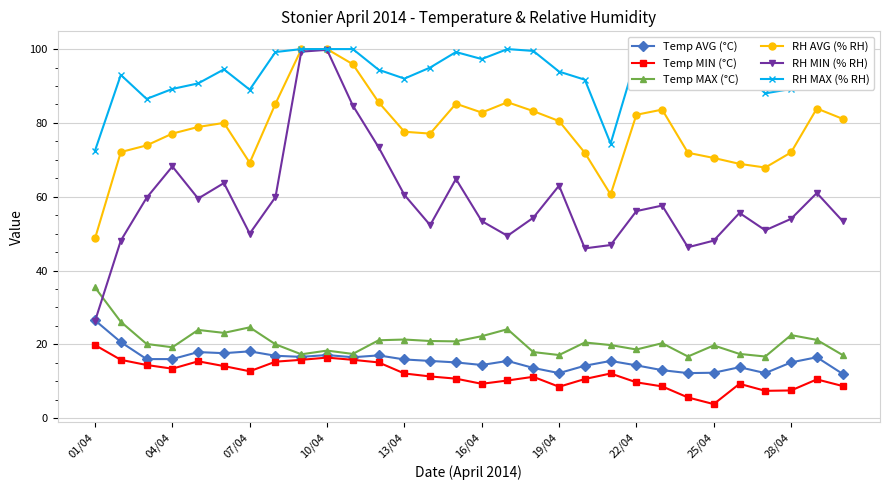

What is the difference between the second highest and minimum values in the RH MIN (% RH) series?

73.0